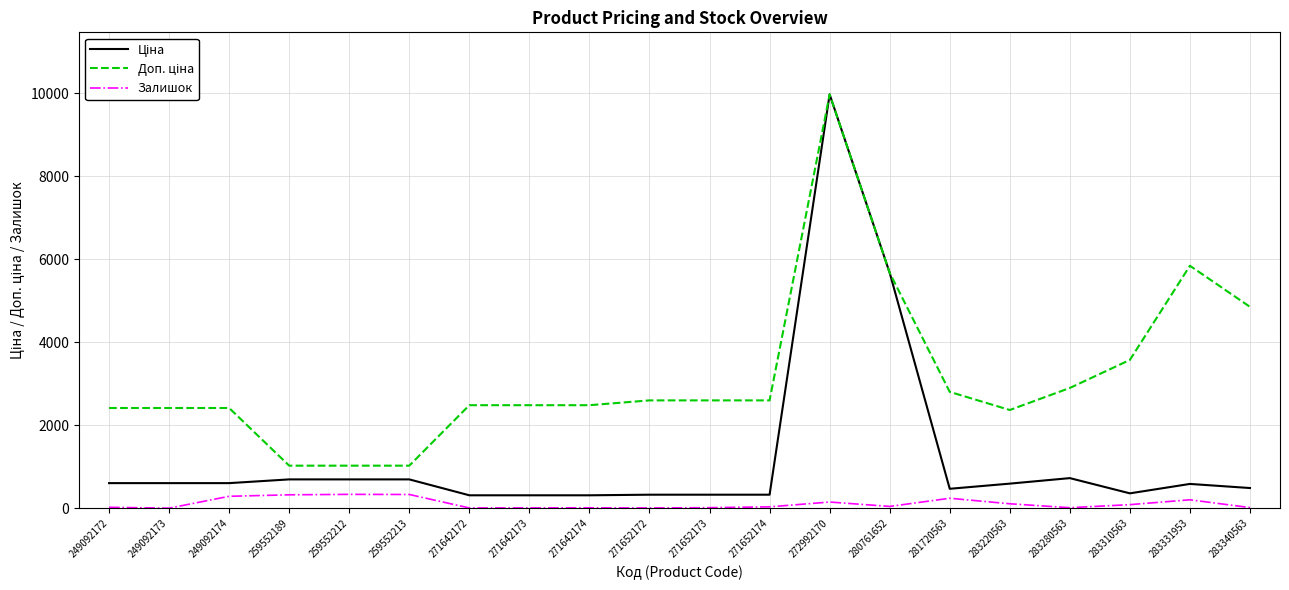

What is the total value across all series at 249092174?

3304.6